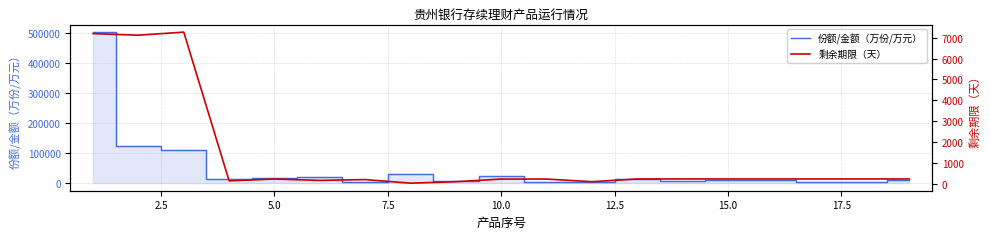

What is the value of the 份额/金额（万份/万元） point at the 19th from the left?

10000